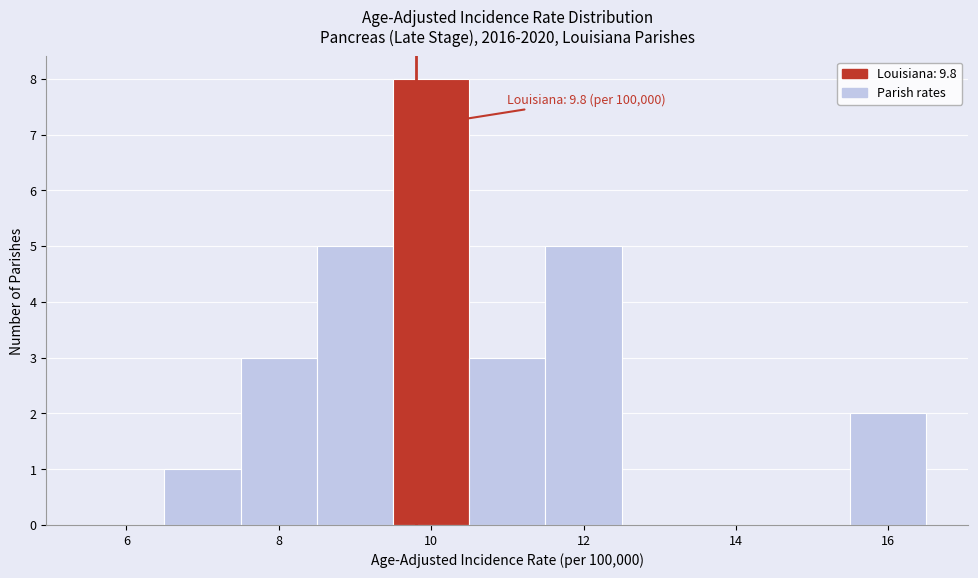

Over which range of the x-axis is the bar tallest?

9.5 to 10.5